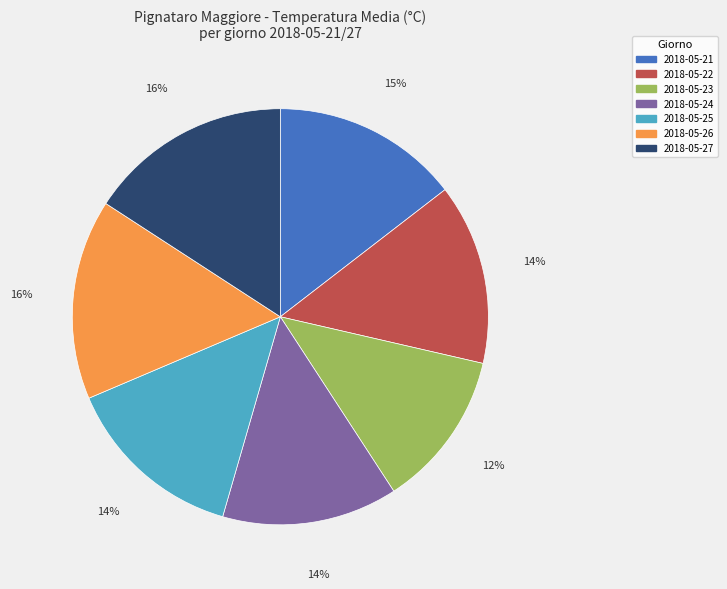

Is the sum of 2018-05-23 and 2018-05-22 greater than half?

No